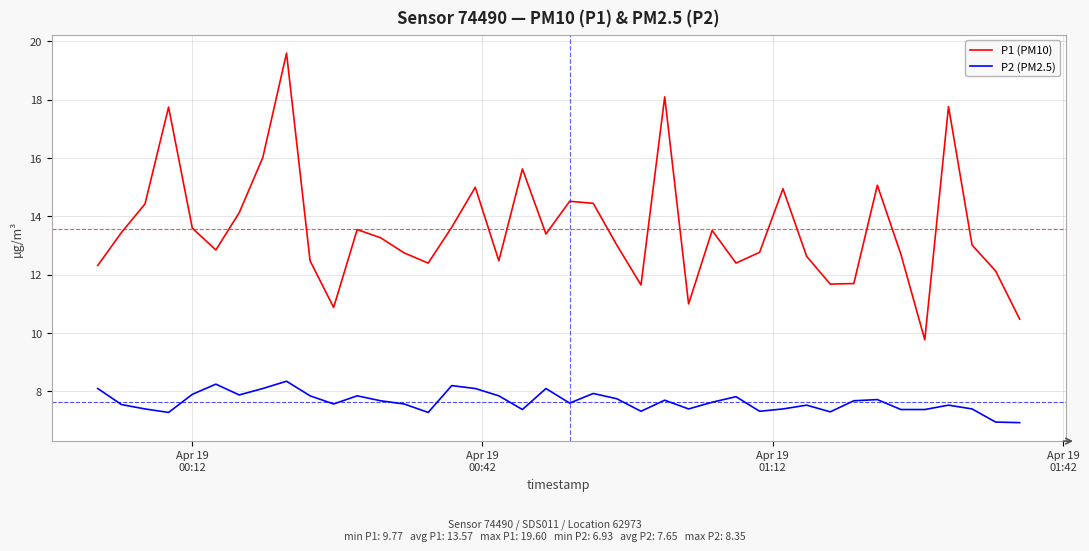

Which series has the largest total across all categories?

P1 (PM10)